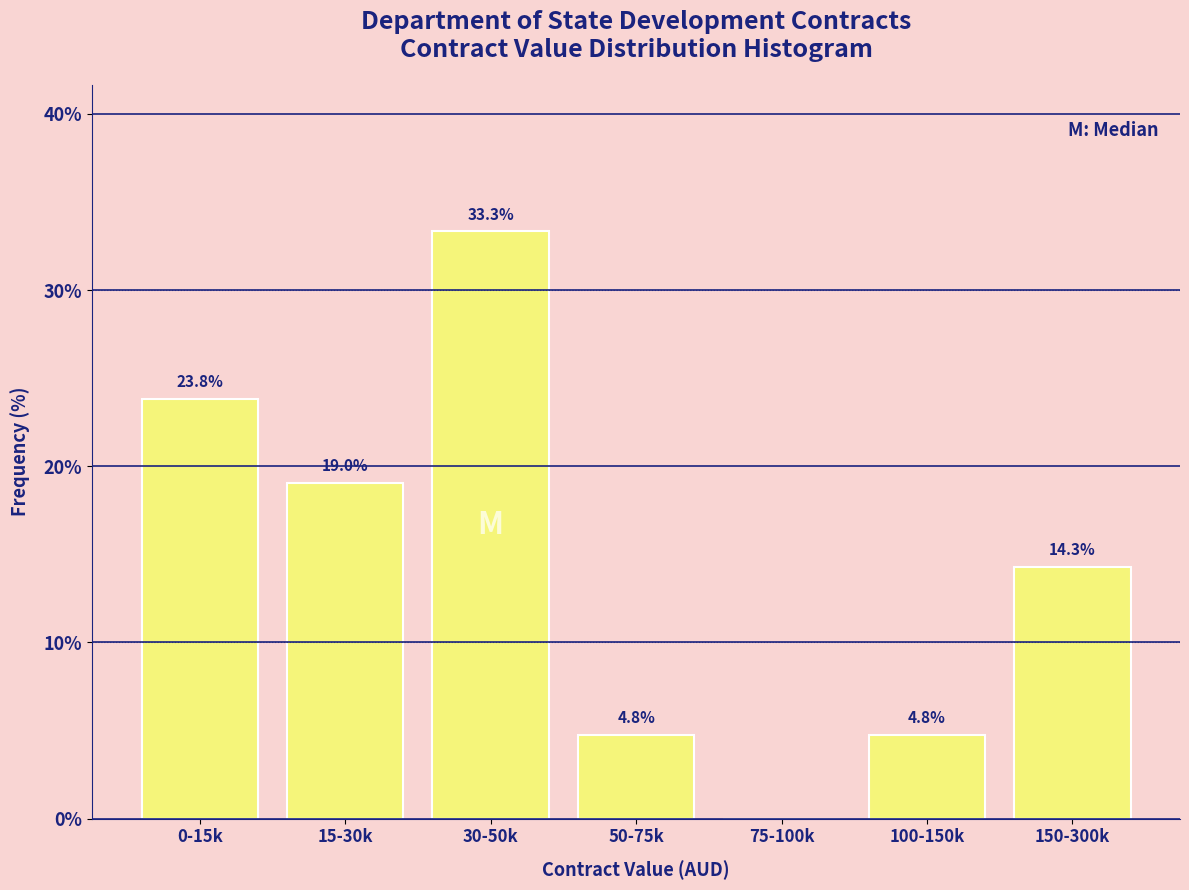

Reading left to right, list all the values displayed in this chart.

0-15k=23.8	15-30k=19.0	30-50k=33.3	50-75k=4.8	75-100k=0.0	100-150k=4.8	150-300k=14.3